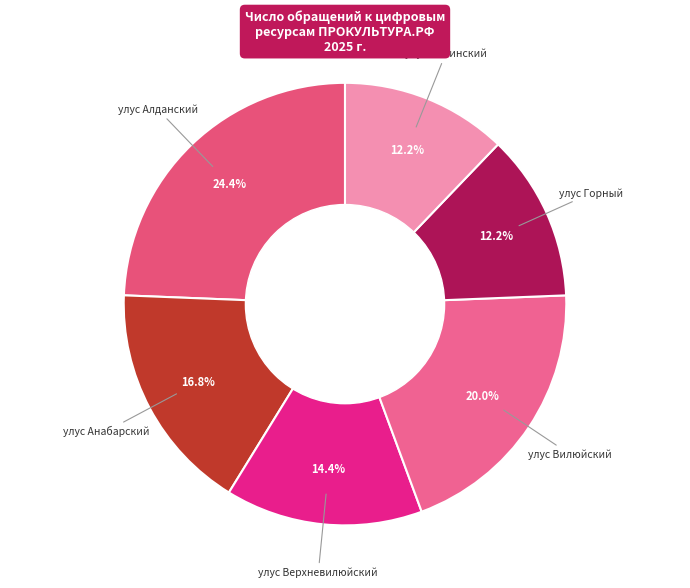

Is it true that улус Алданский is 24% of the pie?

True